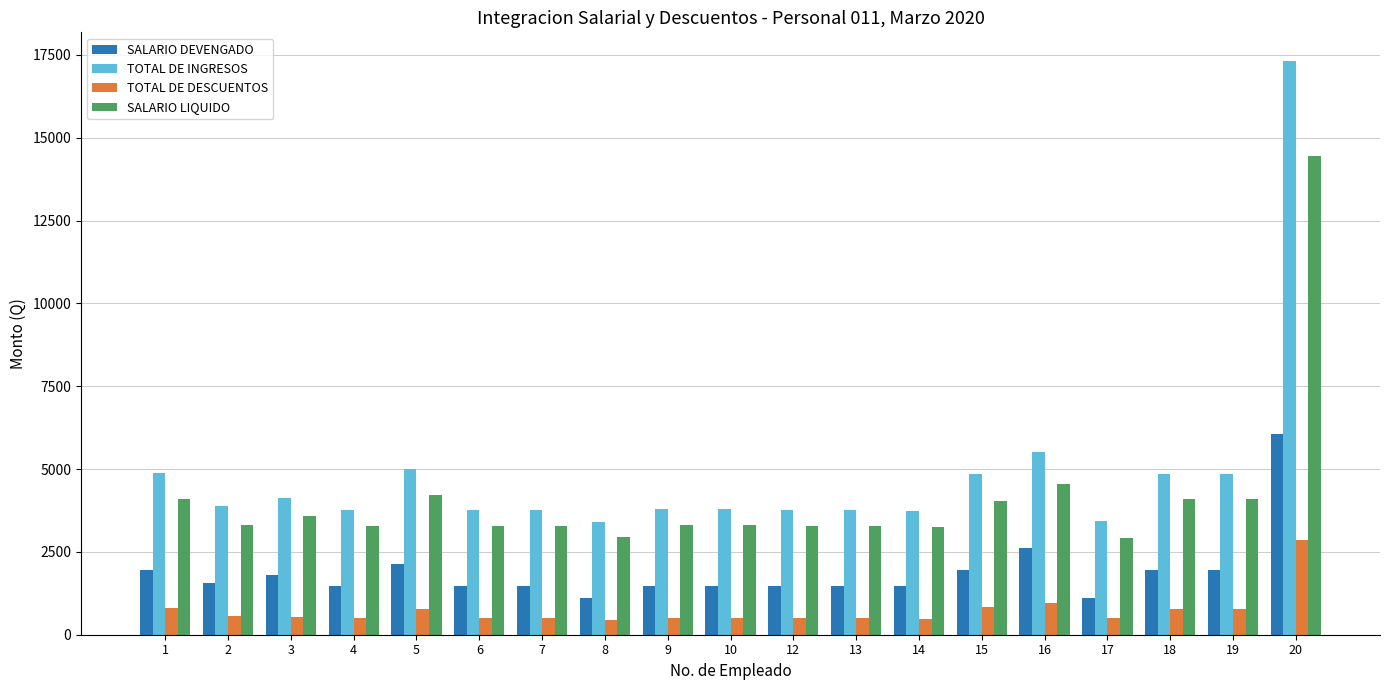

What is the difference between the TOTAL DE DESCUENTOS values at 7 and 5?

295.0